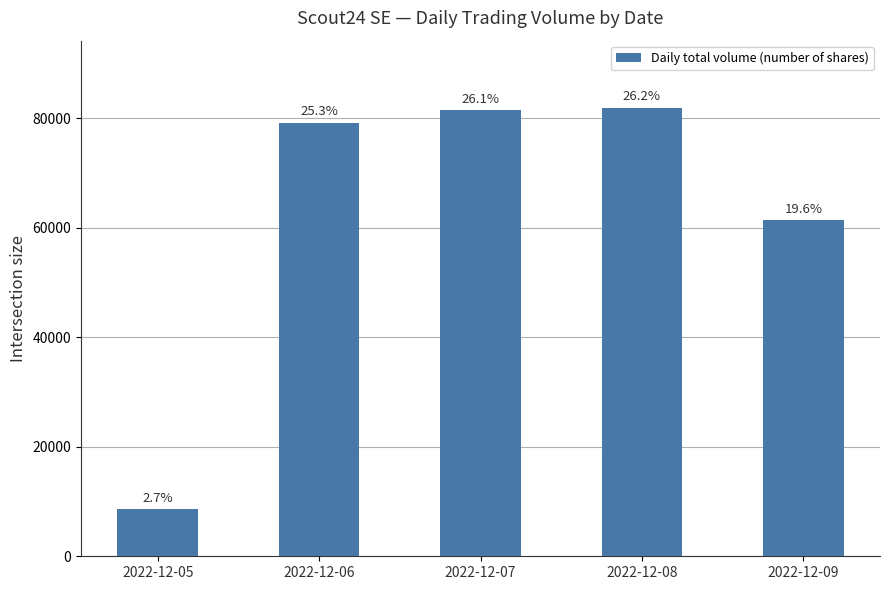

What is the value of the 2nd bar from the left?

79197